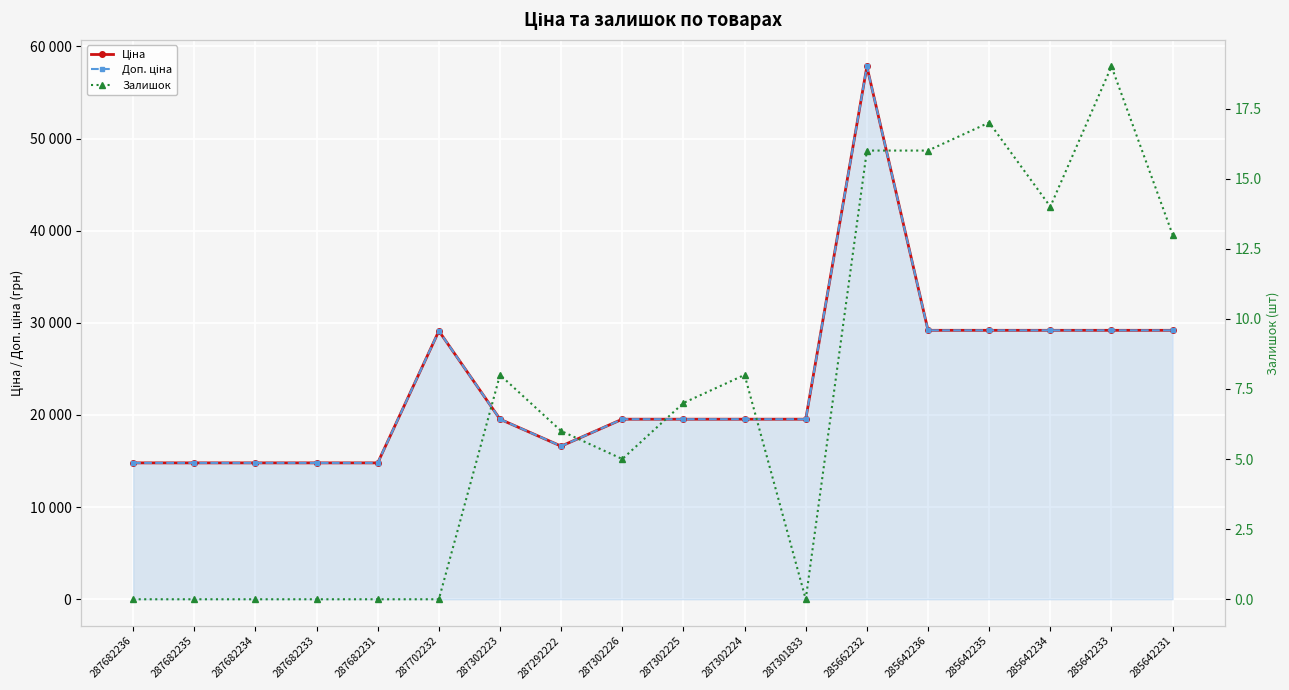

What is the highest value of the Доп. ціна series?

57826.2